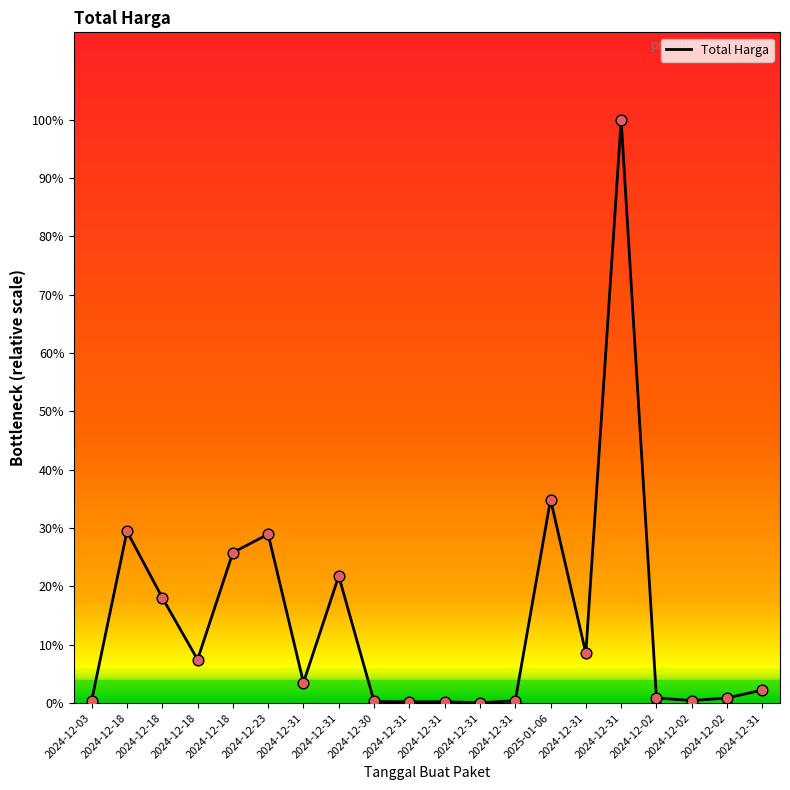

What is the ratio of the value at 2024-12-30 to the value at 2024-12-31?

0.7